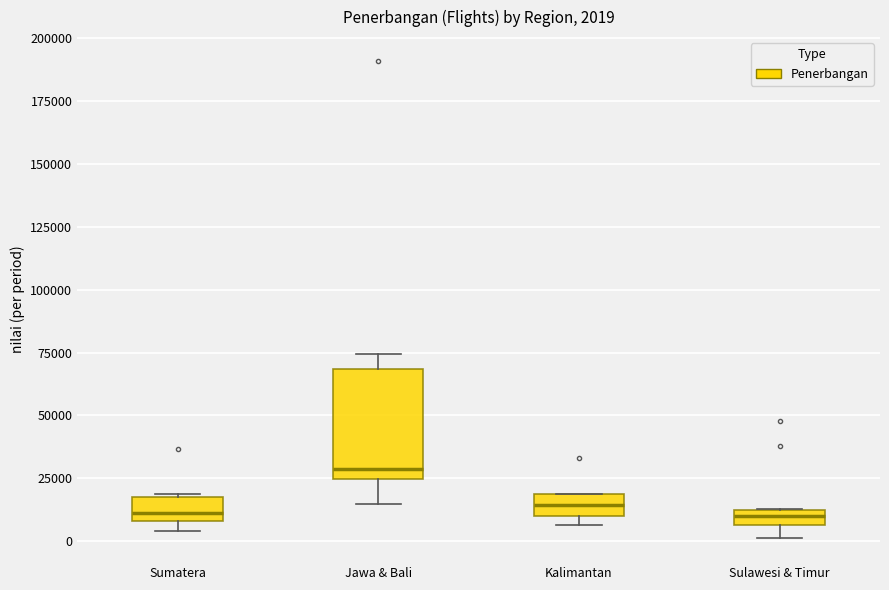

Which box has the highest median line?

Jawa & Bali